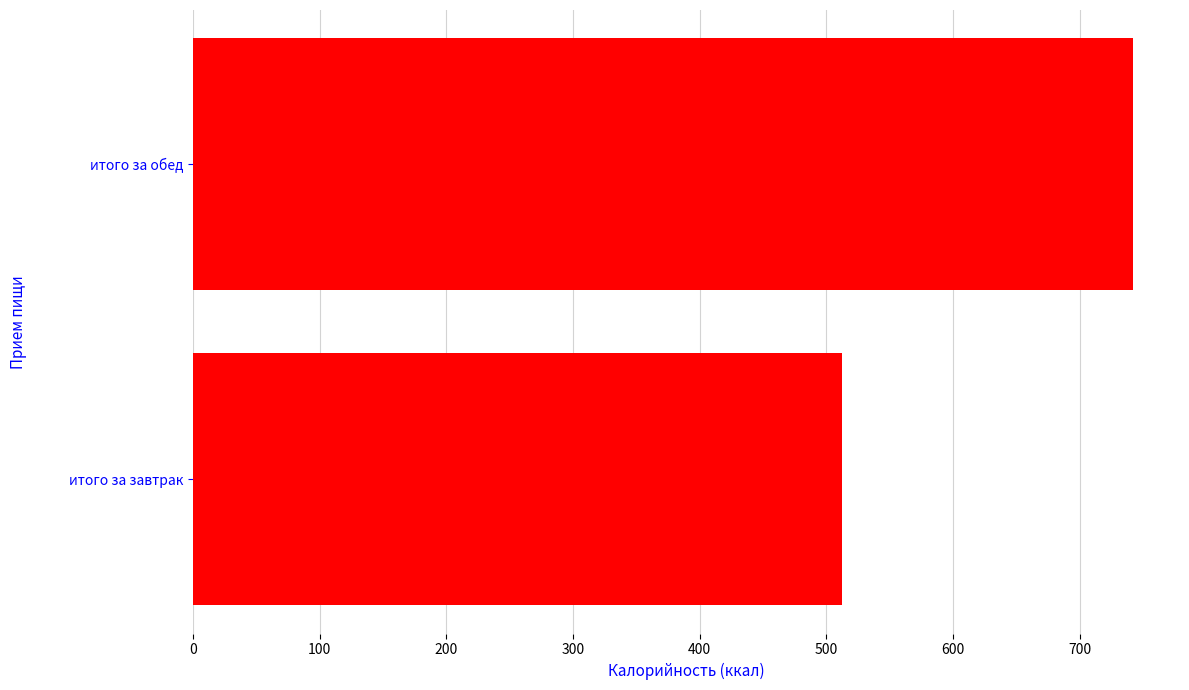

Which has a higher value, итого за обед or итого за завтрак?

итого за обед